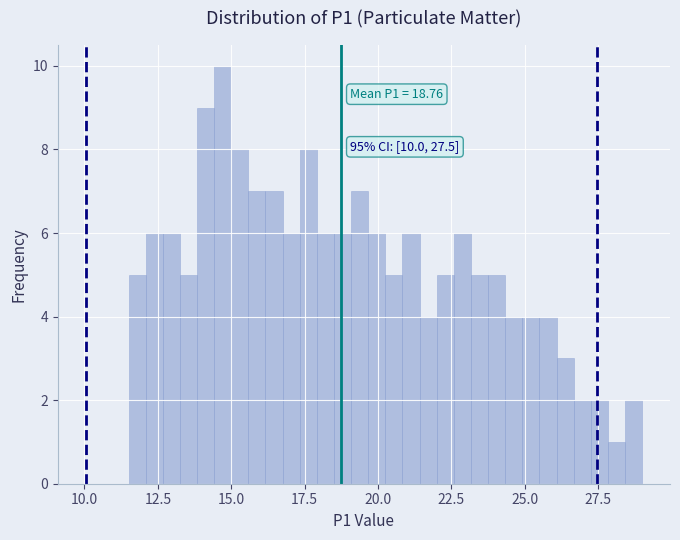

Around what value on the x-axis is the tallest bar? Give the approximate position of its centre, as read against the axis.

14.5